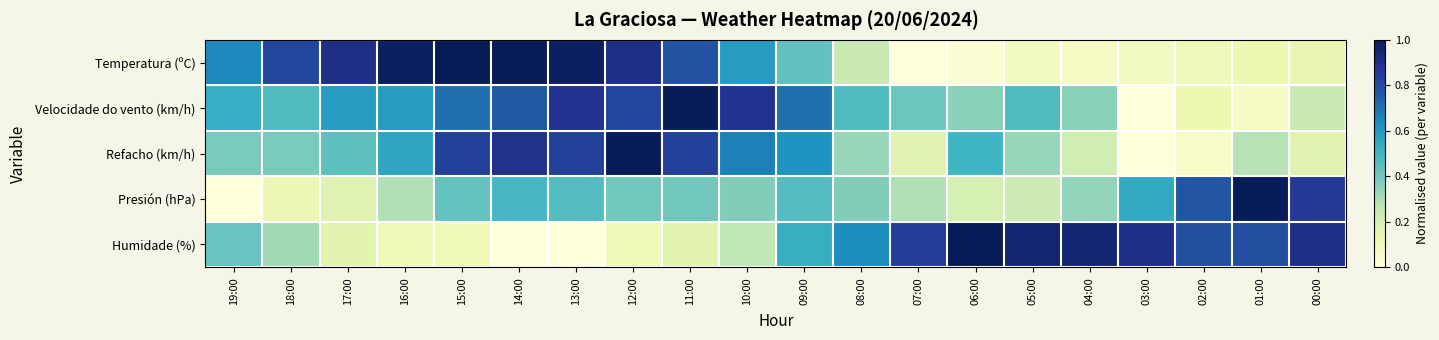

Which has a higher value, 02:00 or 18:00?

18:00